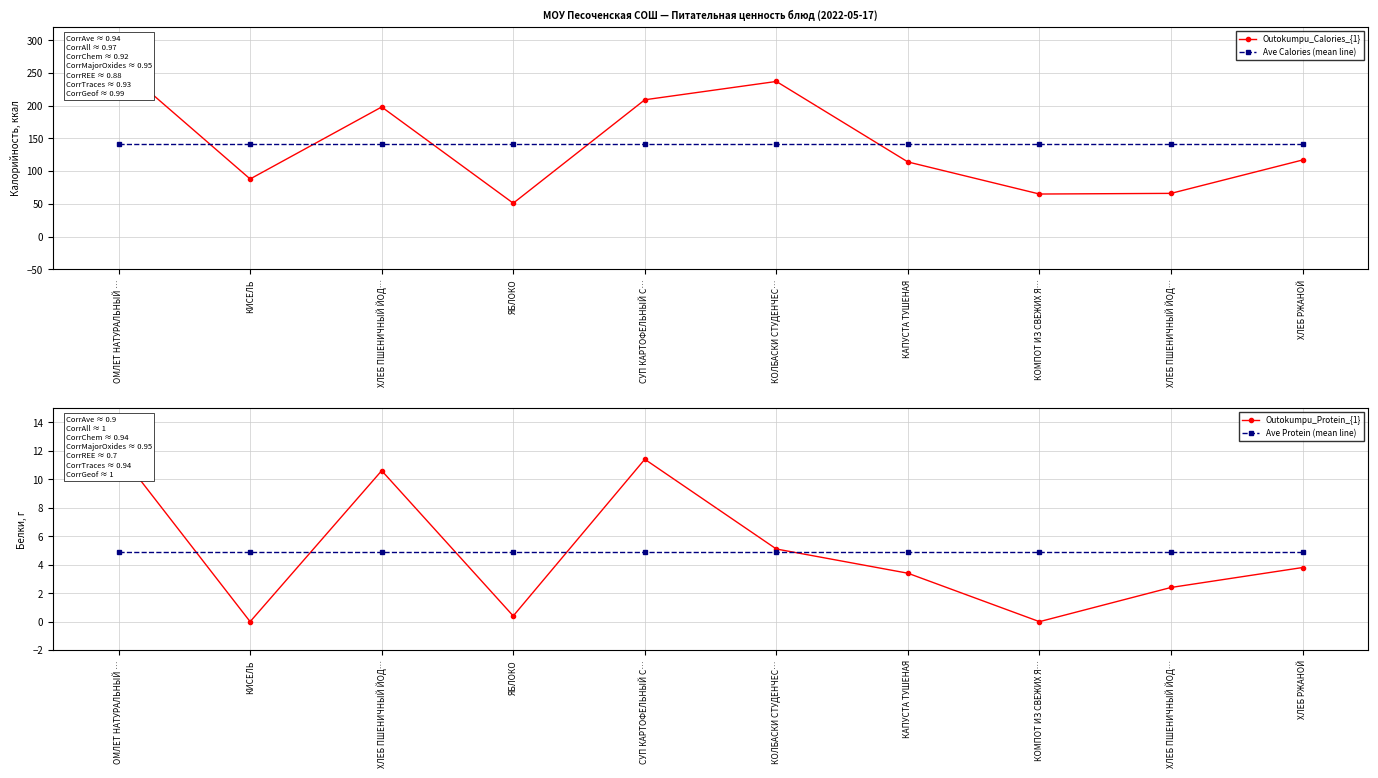

What is the label of the 9th point from the right?

КИСЕЛЬ